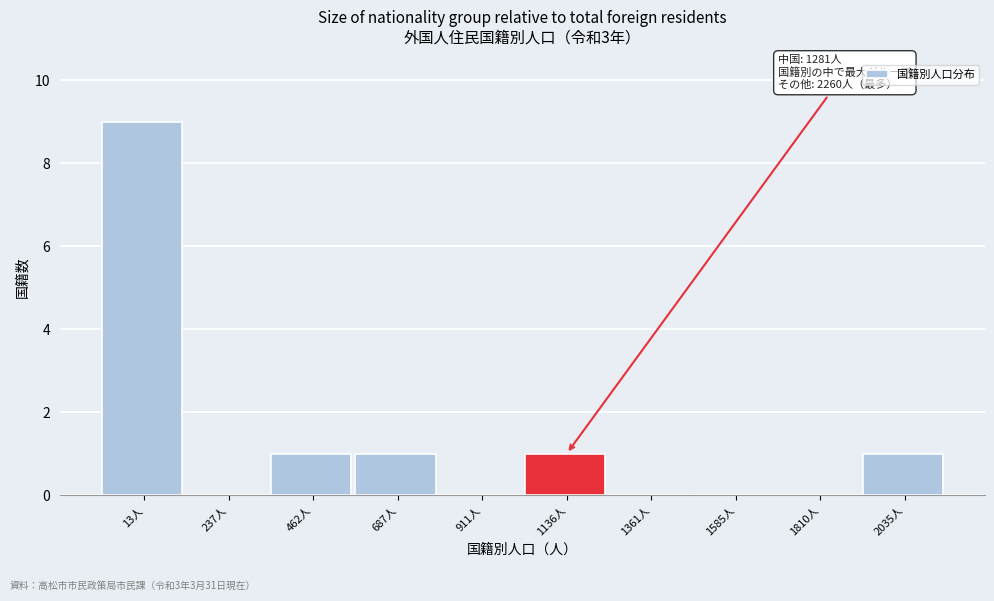

Reading left to right, extract all data points from this chart.

13人=9	237人=0	462人=1	687人=1	911人=0	1136人=1	1361人=0	1585人=0	1810人=0	2035人=1